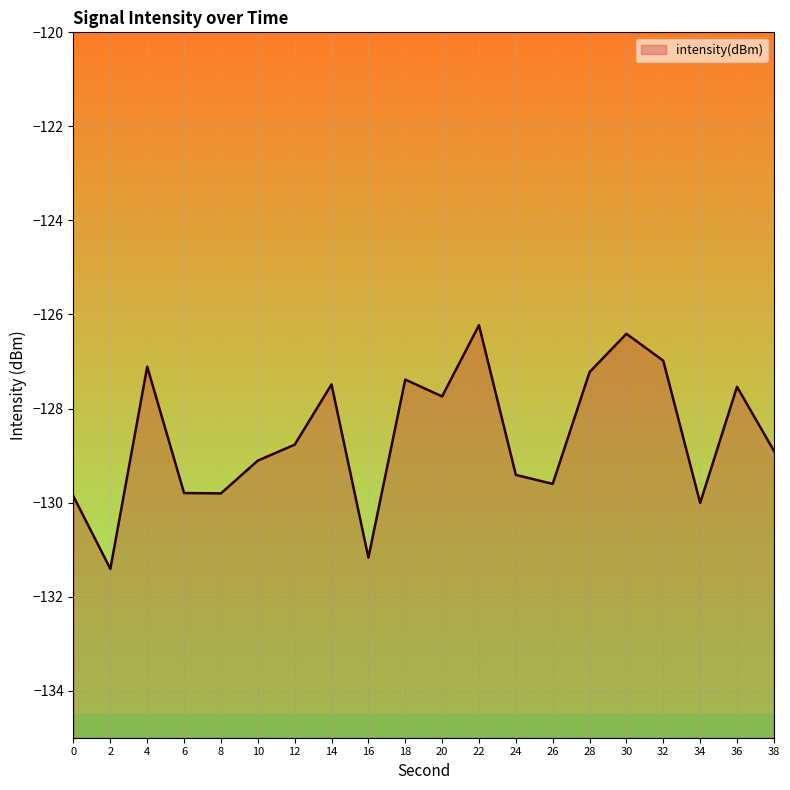

True or false: there are more than 2 points higher than both neighbors.

True